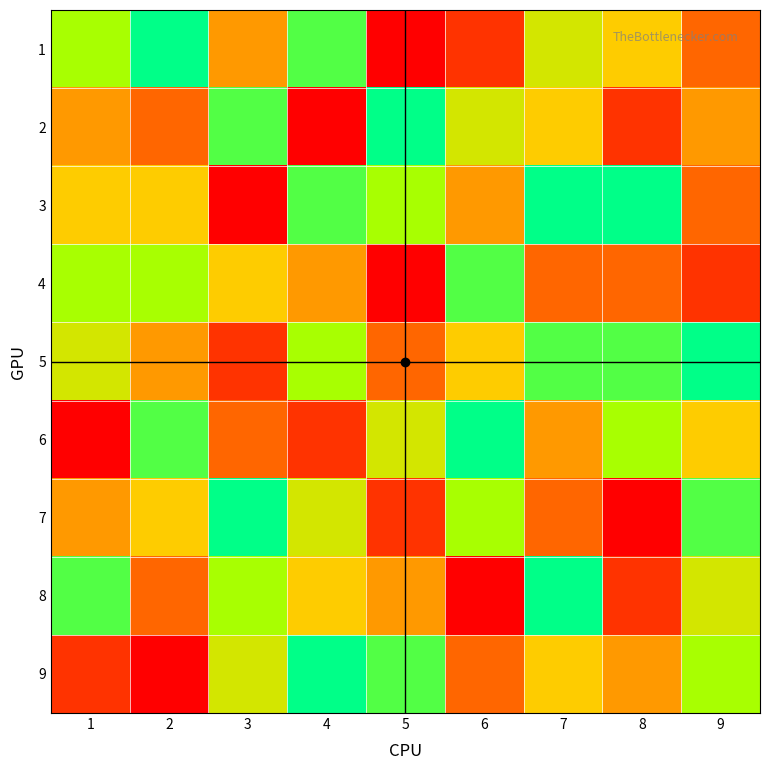

At which category is the sum across all series the highest?

7